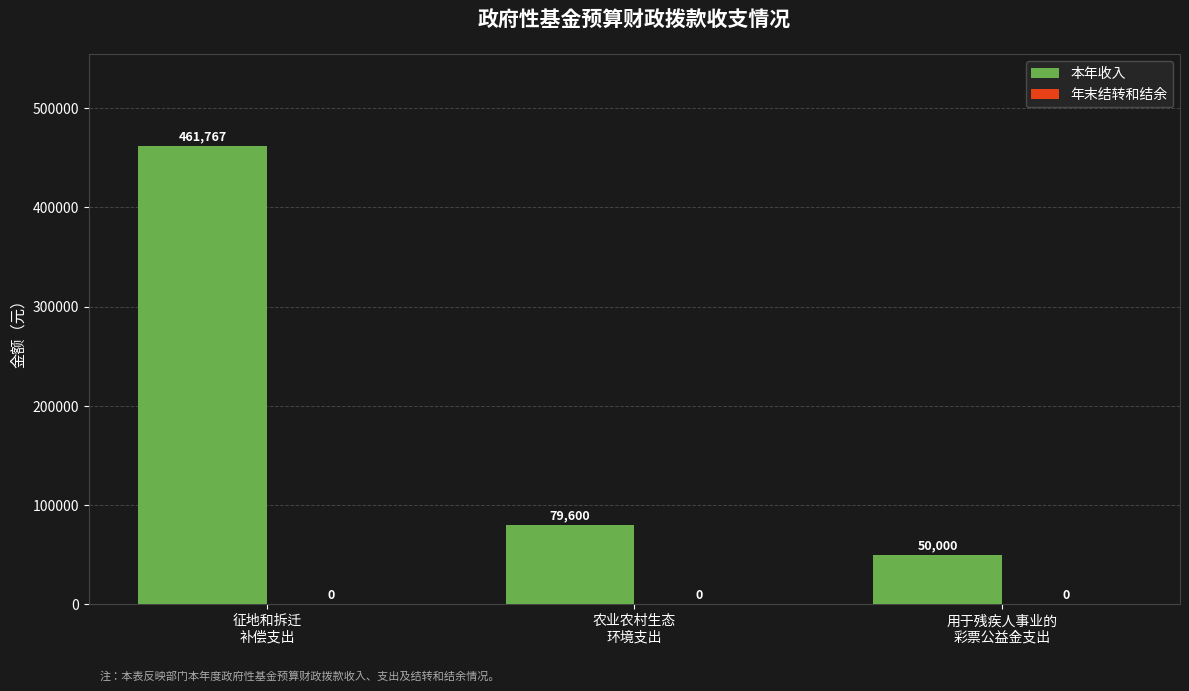

What is the value of the 2nd bar from the left?

79600.0